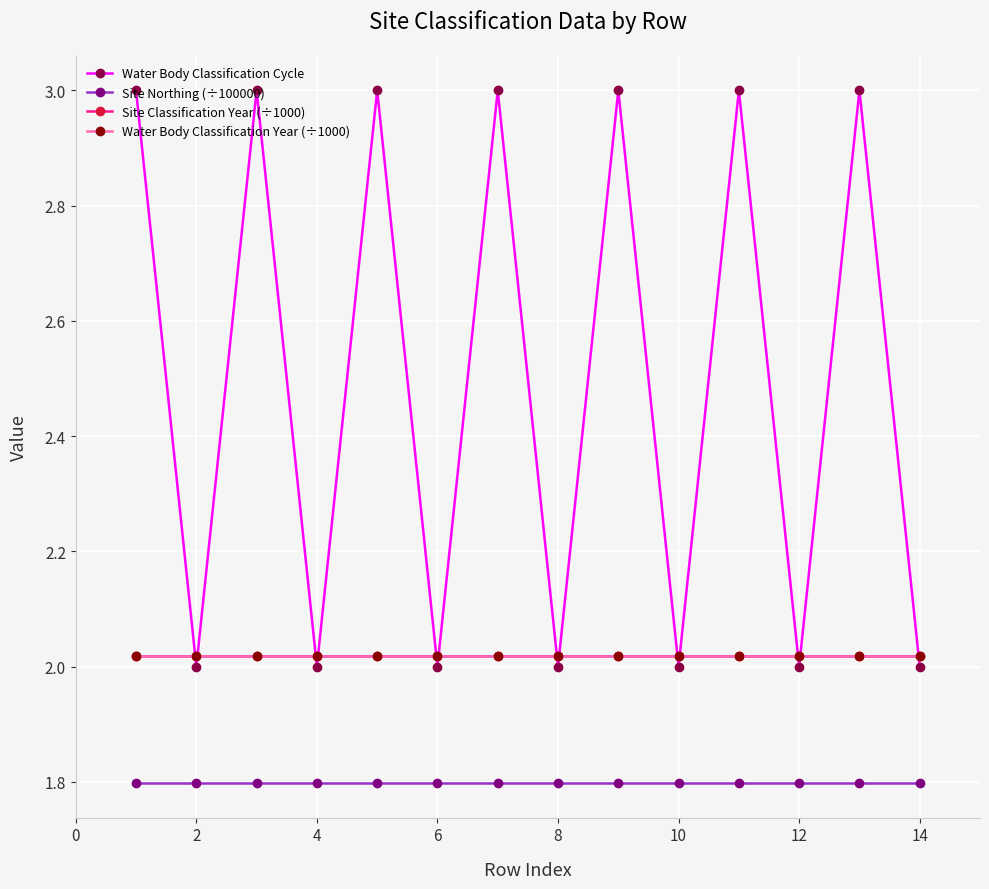

Reading left to right, what are all the values shown in this chart?

Water Body Classification Cycle: 3.0	2.0	3.0	2.0	3.0	2.0	3.0	2.0	3.0	2.0	3.0	2.0	3.0	2.0
Site Northing (÷100000): 1.8	1.8	1.8	1.8	1.8	1.8	1.8	1.8	1.8	1.8	1.8	1.8	1.8	1.8
Site Classification Year (÷1000): 2.0	2.0	2.0	2.0	2.0	2.0	2.0	2.0	2.0	2.0	2.0	2.0	2.0	2.0
Water Body Classification Year (÷1000): 2.0	2.0	2.0	2.0	2.0	2.0	2.0	2.0	2.0	2.0	2.0	2.0	2.0	2.0